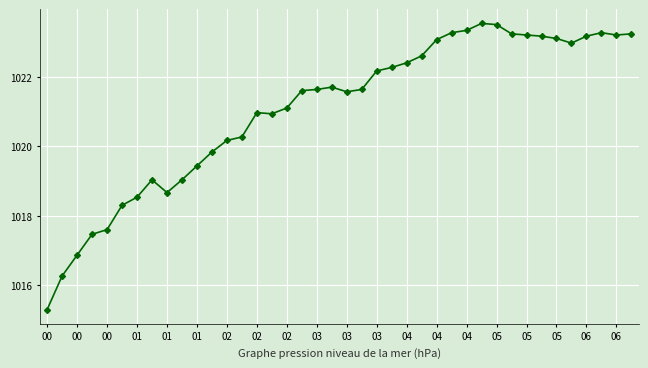

How many lines are shown in the chart?

1